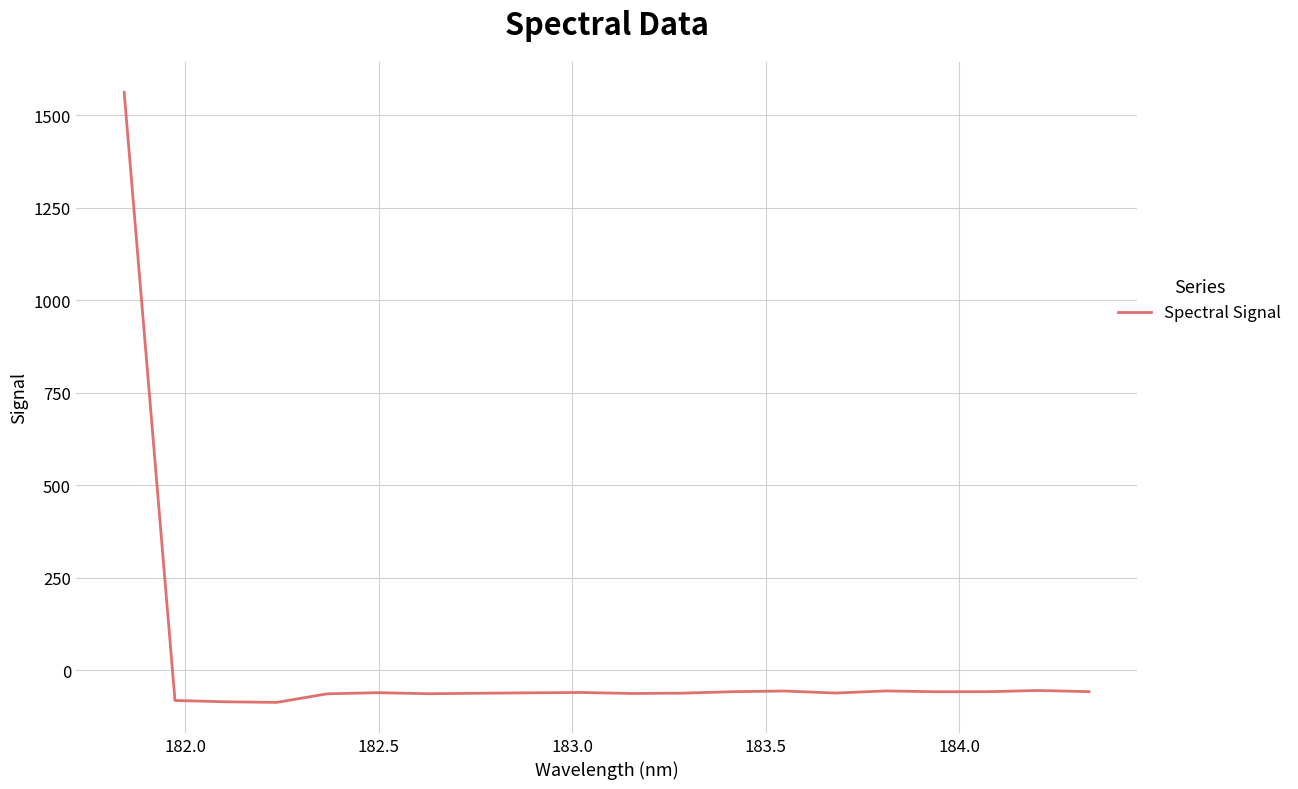

What is the smallest value displayed?

-86.4